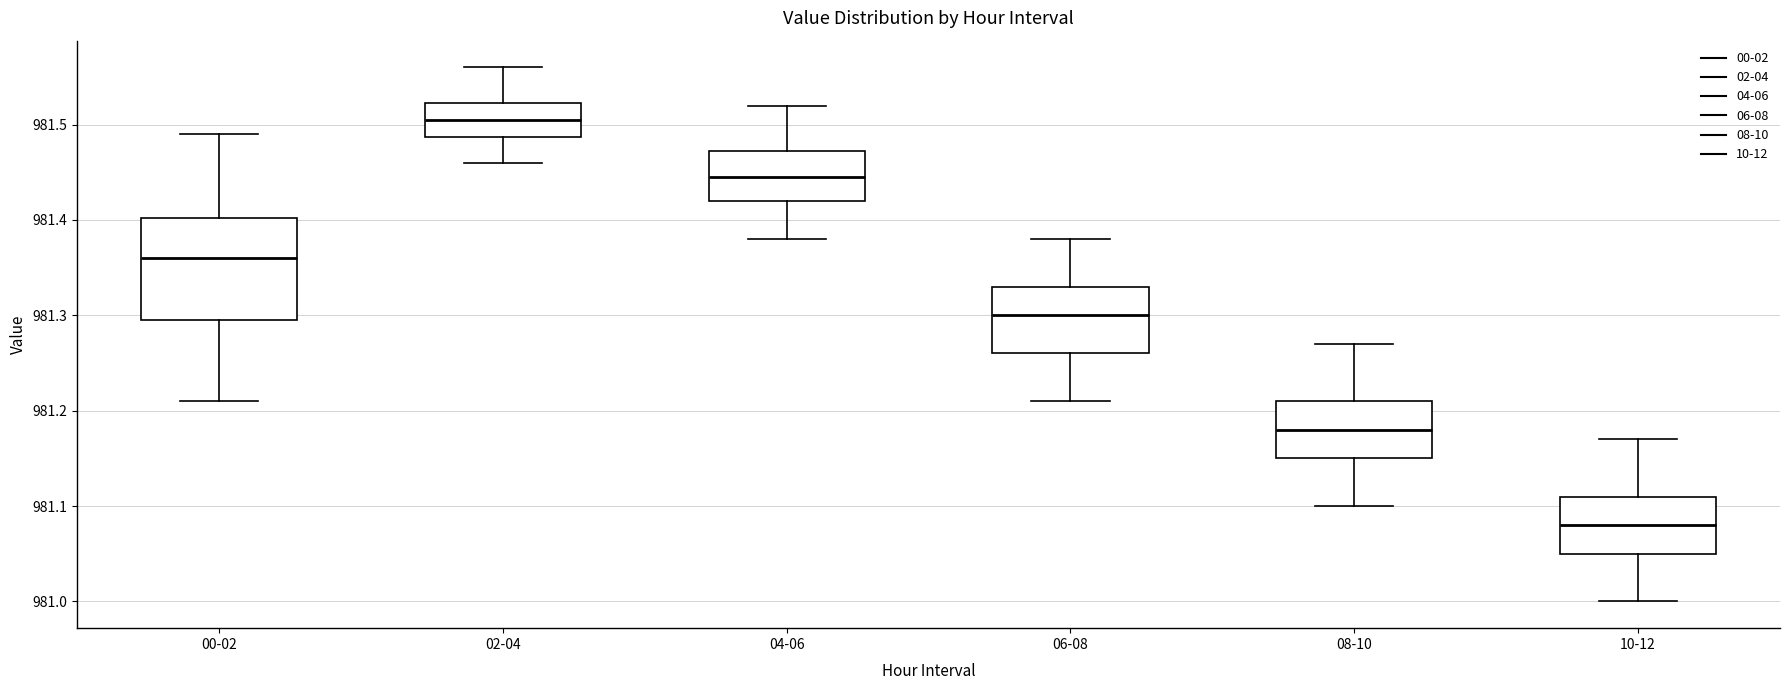

Where does the median line of the box for 00-02 sit on the y-axis? The values are not printed on the chart, so give them approximately, as read against the axis.

981.36